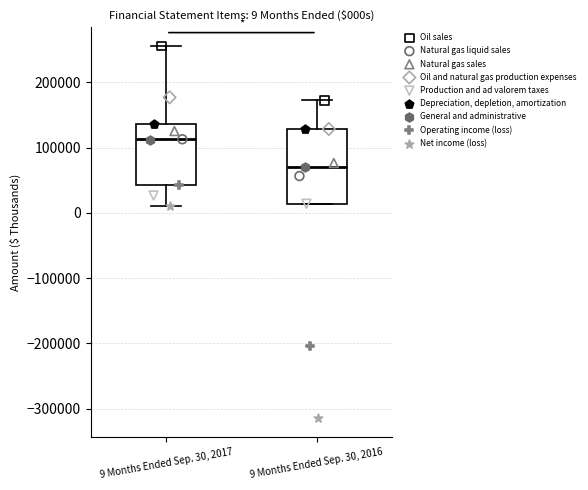

Which box is the tallest, from its lower edge to its upper edge?

9 Months Ended Sep. 30, 2016